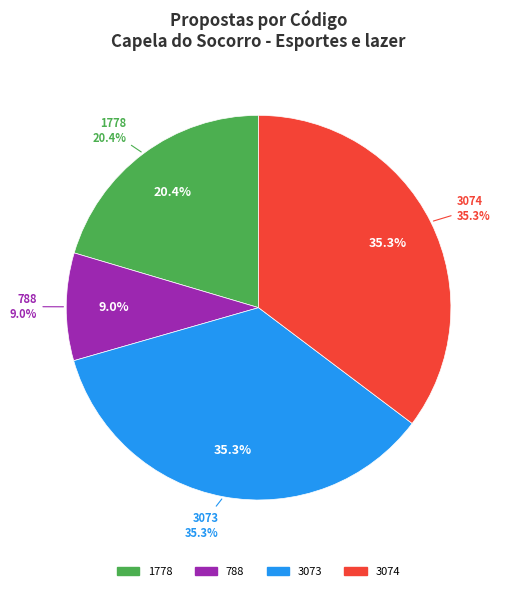

Rank the categories by value from highest to lowest.

3074, 3073, 1778, 788